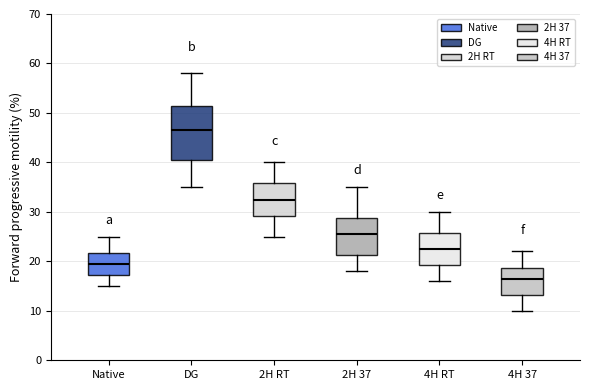

Which box is the tallest, from its lower edge to its upper edge?

DG